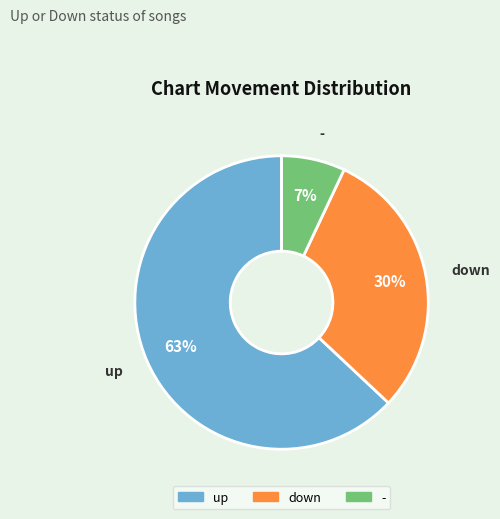

To the nearest percent, what is the average slice percentage?

33%